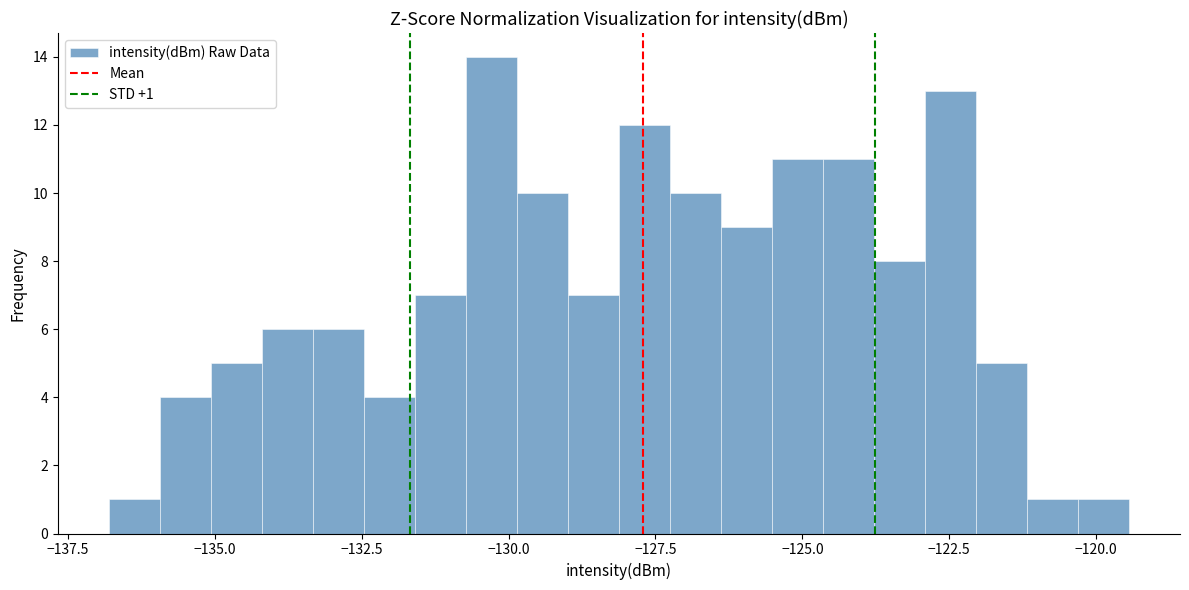

Read against the x-axis, roughly where is the centre of the tallest bar?

-130.5